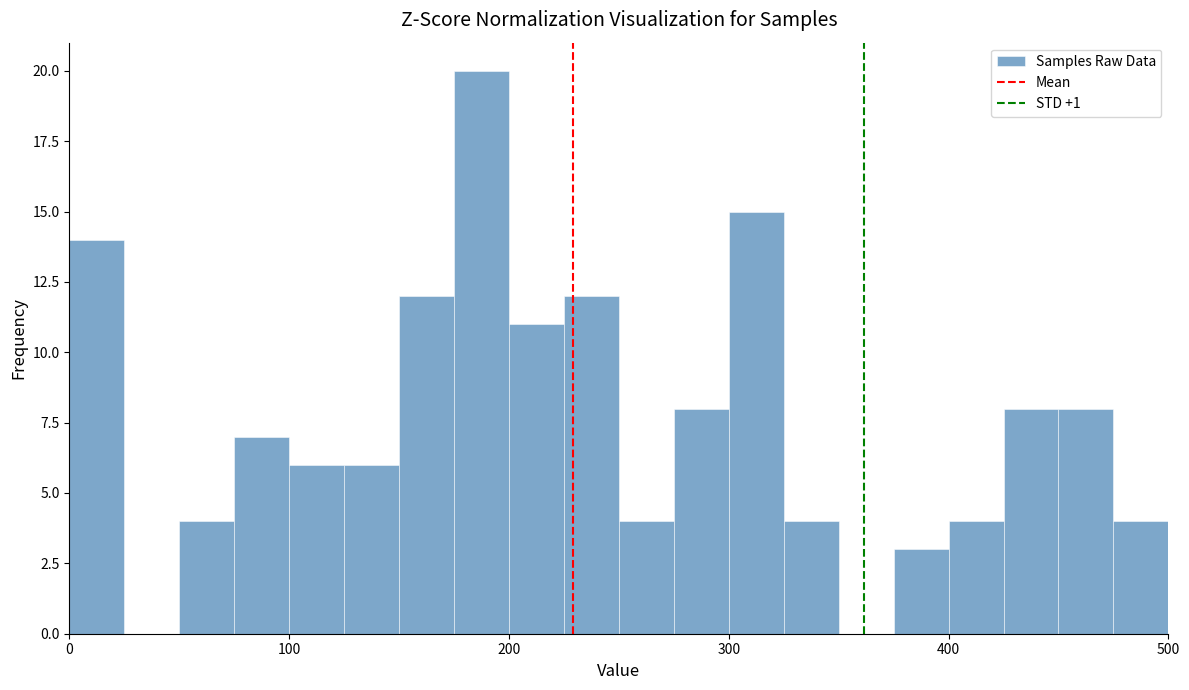

Read against the x-axis, roughly where is the centre of the tallest bar?

190